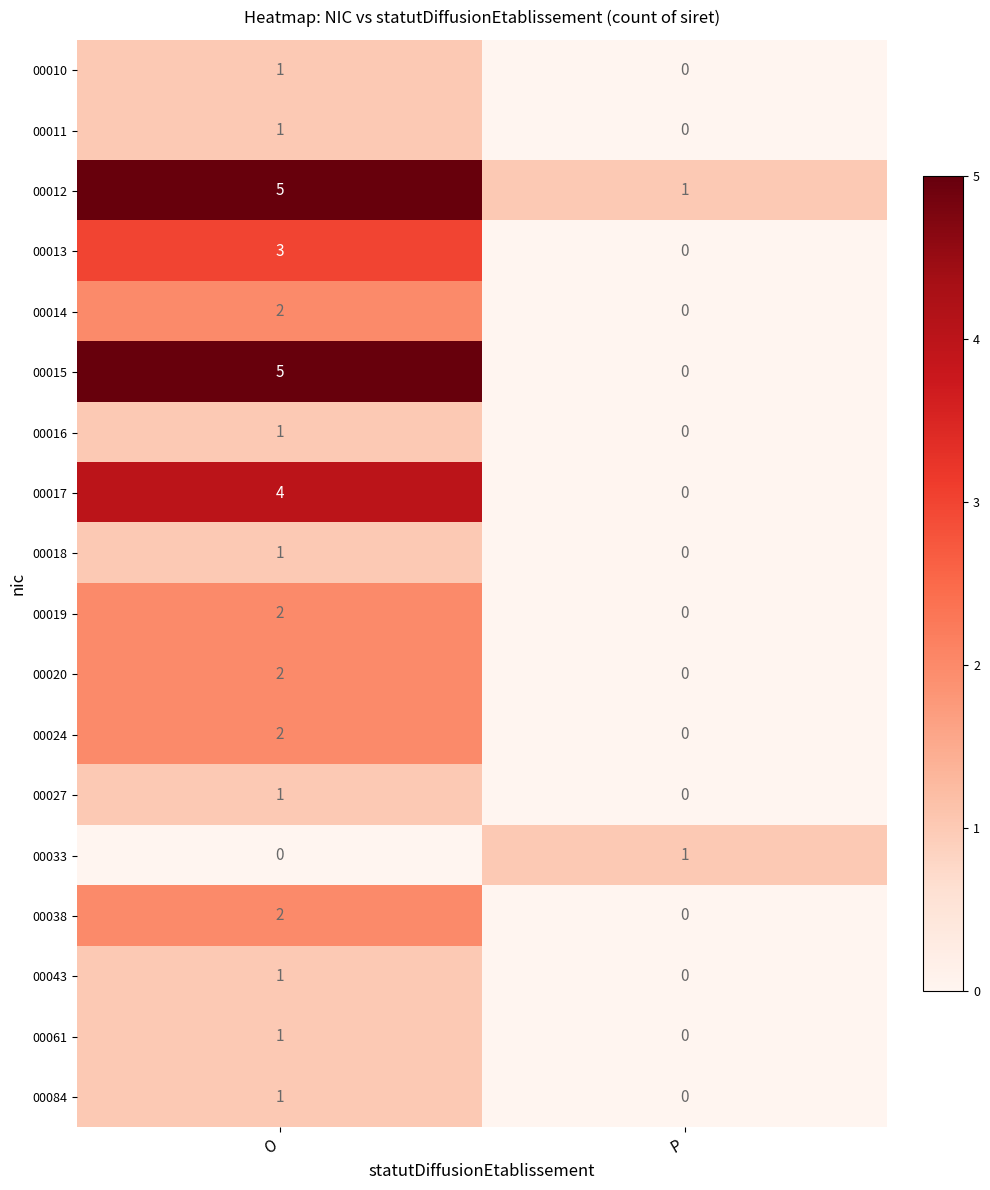

True or false: 00011 has a value of 0 at P.

True